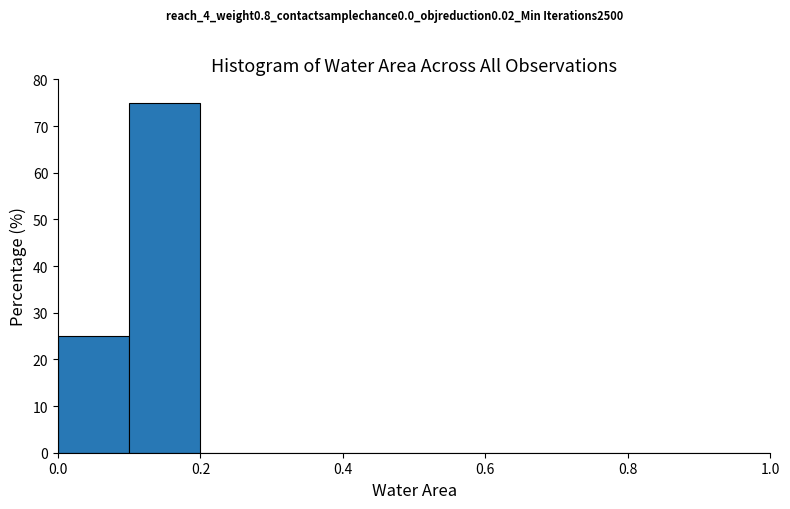

Which range on the x-axis has the tallest bar?

0.1 to 0.2